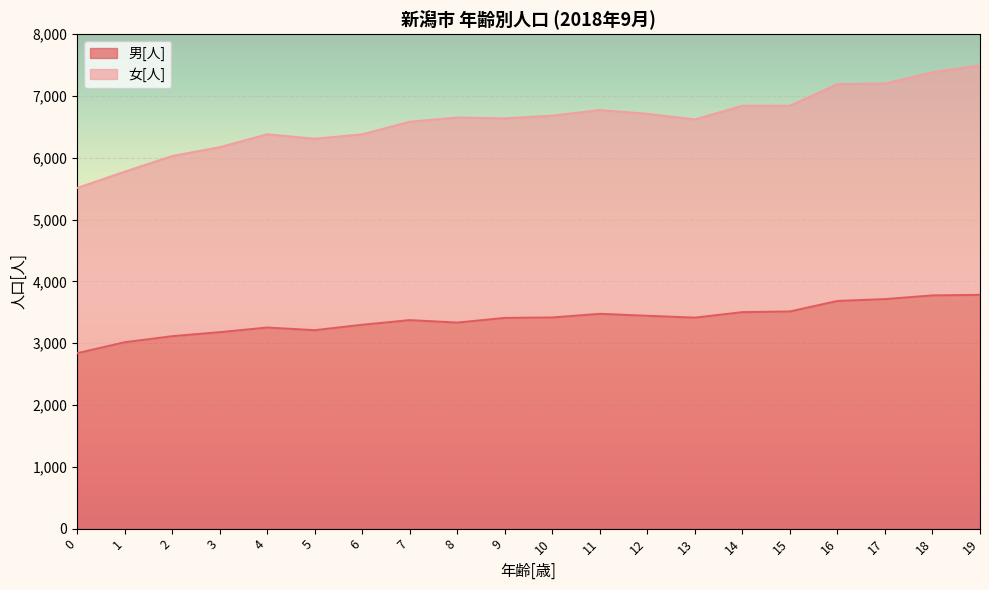

True or false: 女[人] has a value of 8609 at 5.

False